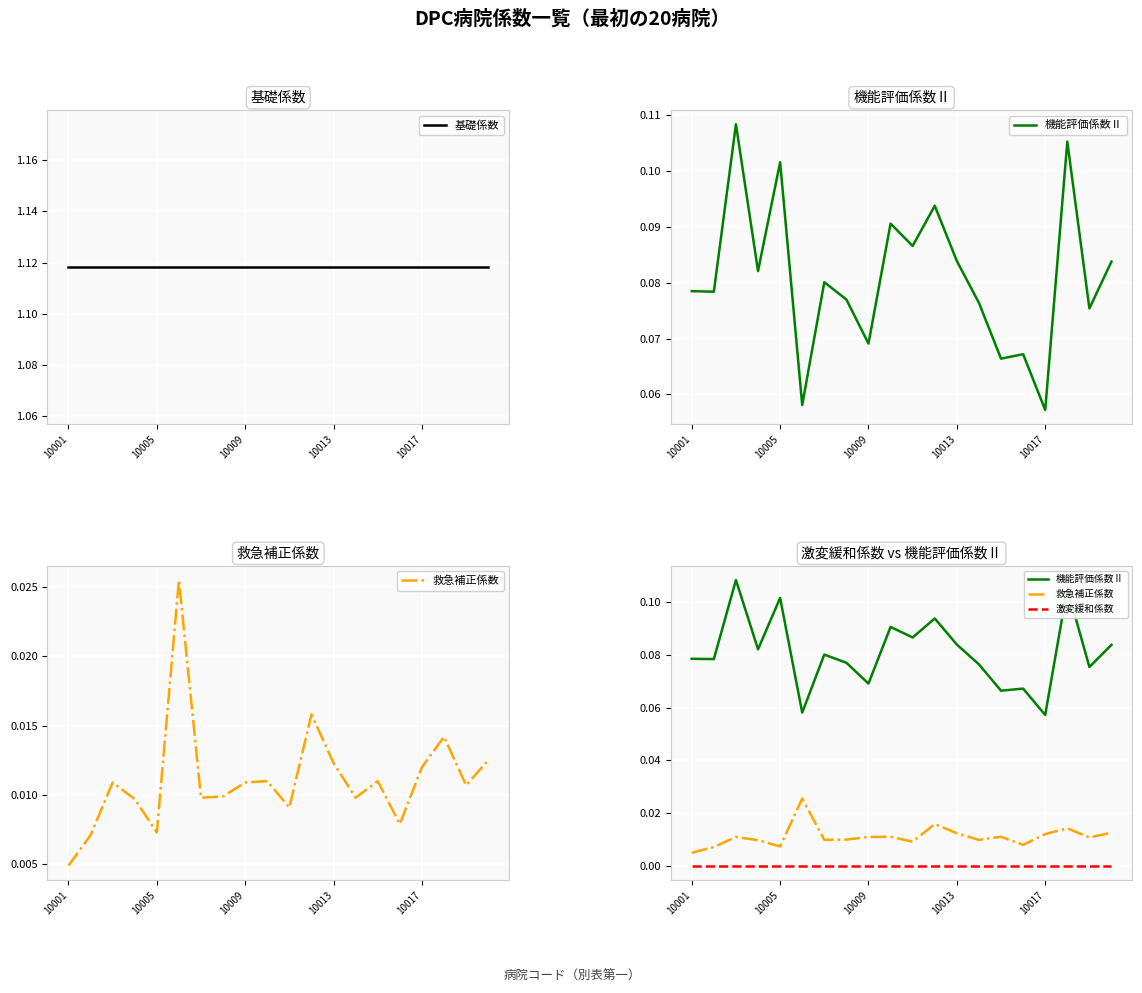

Reading right to left, what are all the values shown in this chart?

基礎係数: 1.1	1.1	1.1	1.1	1.1	1.1	1.1	1.1	1.1	1.1	1.1	1.1	1.1	1.1	1.1	1.1	1.1	1.1	1.1	1.1
機能評価係数Ⅱ: 0.1	0.1	0.1	0.1	0.1	0.1	0.1	0.1	0.1	0.1	0.1	0.1	0.1	0.1	0.1	0.1	0.1	0.1	0.1	0.1
救急補正係数: 0.0	0.0	0.0	0.0	0.0	0.0	0.0	0.0	0.0	0.0	0.0	0.0	0.0	0.0	0.0	0.0	0.0	0.0	0.0	0.0
激変緩和係数: 0.0	0.0	0.0	0.0	0.0	0.0	0.0	0.0	0.0	0.0	0.0	0.0	0.0	0.0	0.0	0.0	0.0	0.0	0.0	0.0